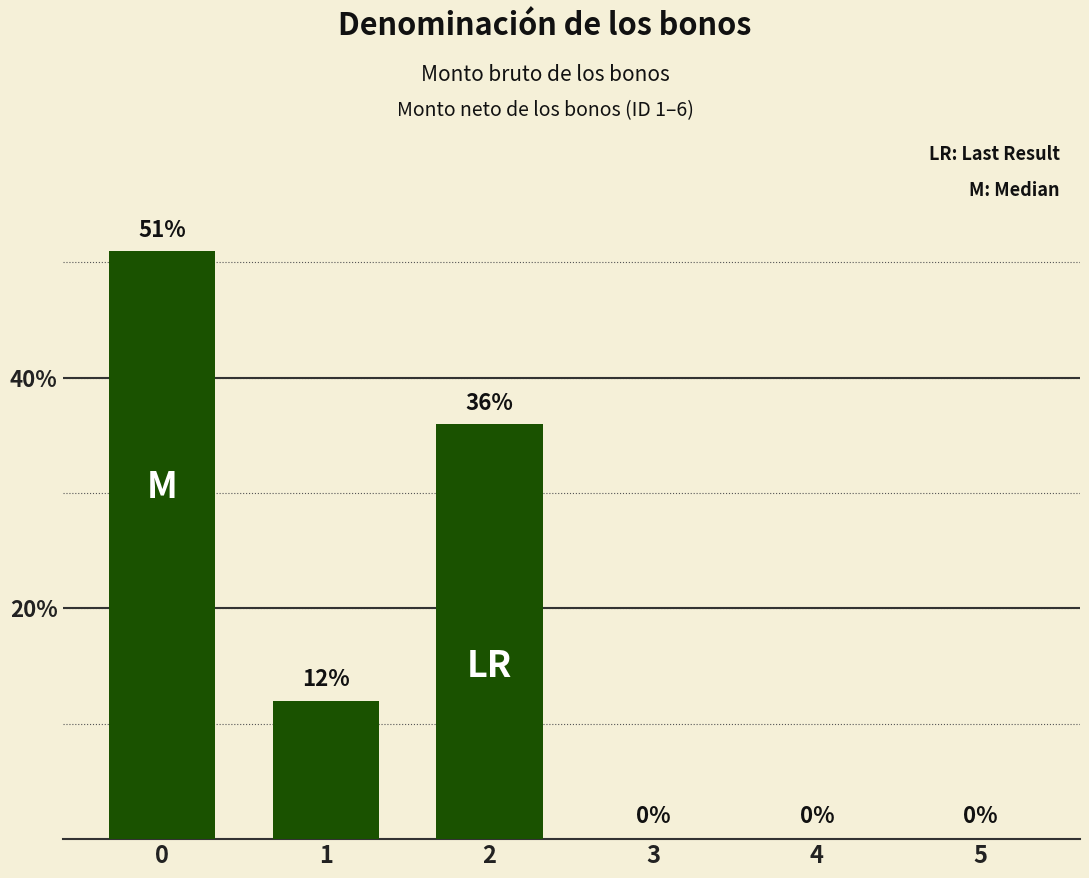

How many values are between 0 and 36?

5